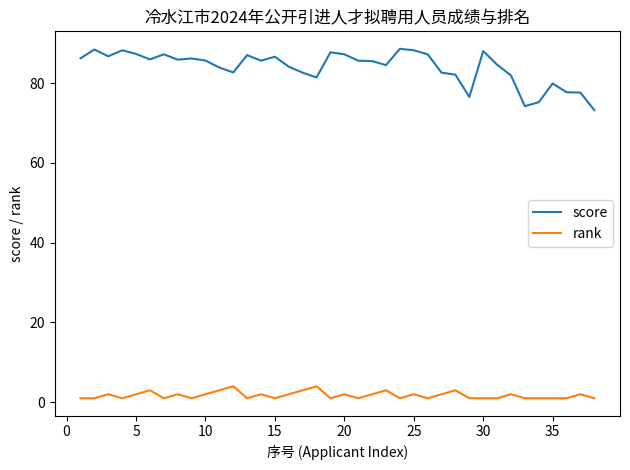

Rank the series by their average value, from highest to lowest.

score, rank